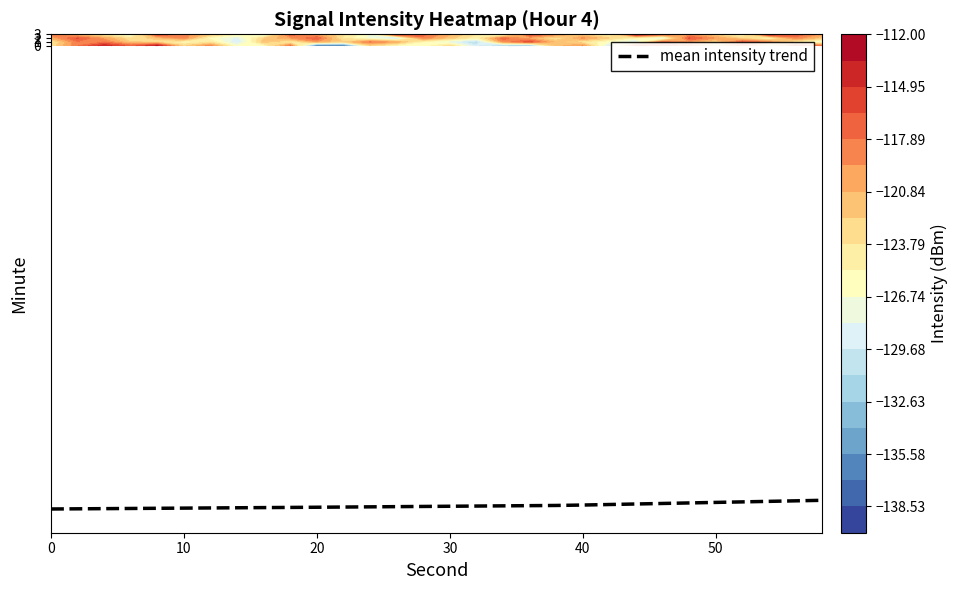

Reading left to right, list all the values displayed in this chart.

-123.1	-123.0	-123.0	-122.9	-122.9	-122.8	-122.8	-122.7	-122.7	-122.6	-122.6	-122.5	-122.5	-122.4	-122.4	-122.3	-122.3	-122.2	-122.2	-122.1	-122.0	-121.9	-121.7	-121.6	-121.4	-121.3	-121.2	-121.0	-120.9	-120.8